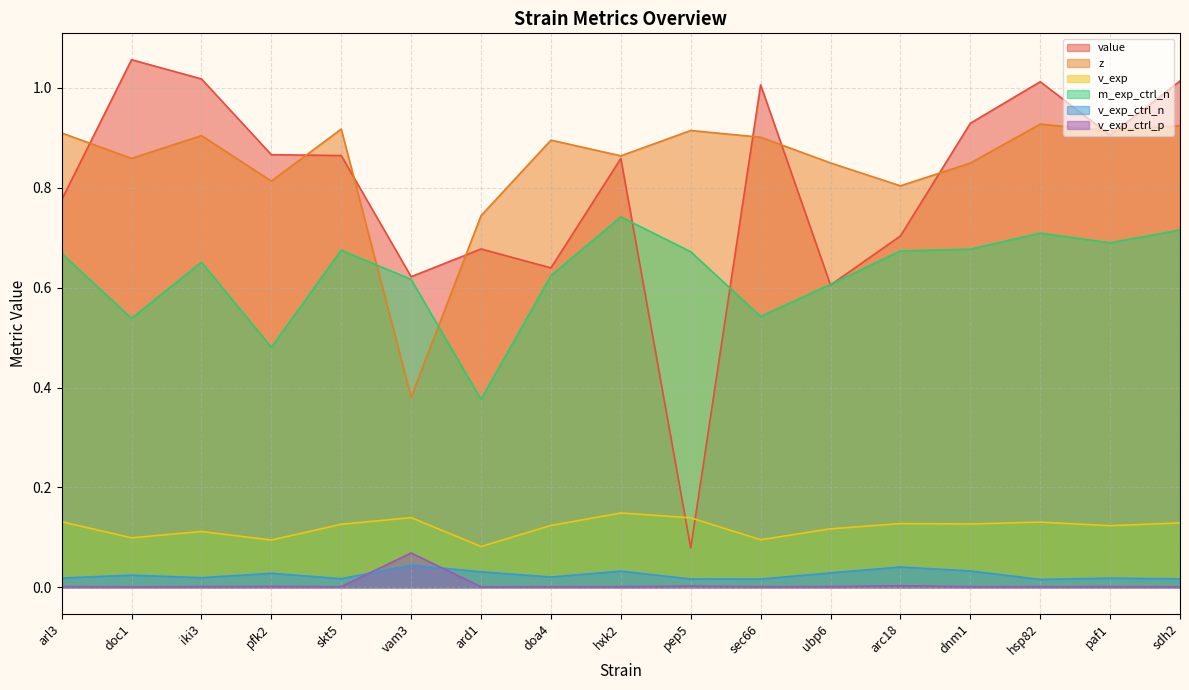

How many interior local peaks does the z series have?

5